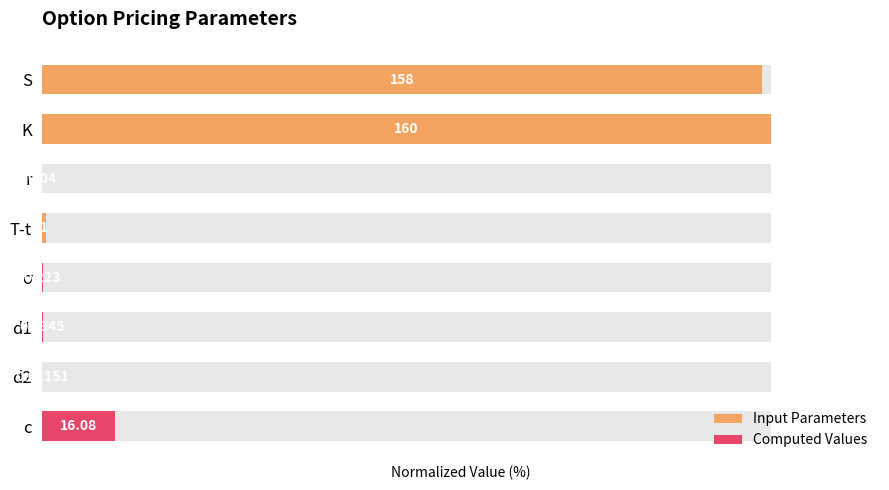

Reading left to right, list all the values displayed in this chart.

Input Parameters: 98.8	100.0	0.0	0.6
Computed Values: 0.1	0.1	0.0	10.0